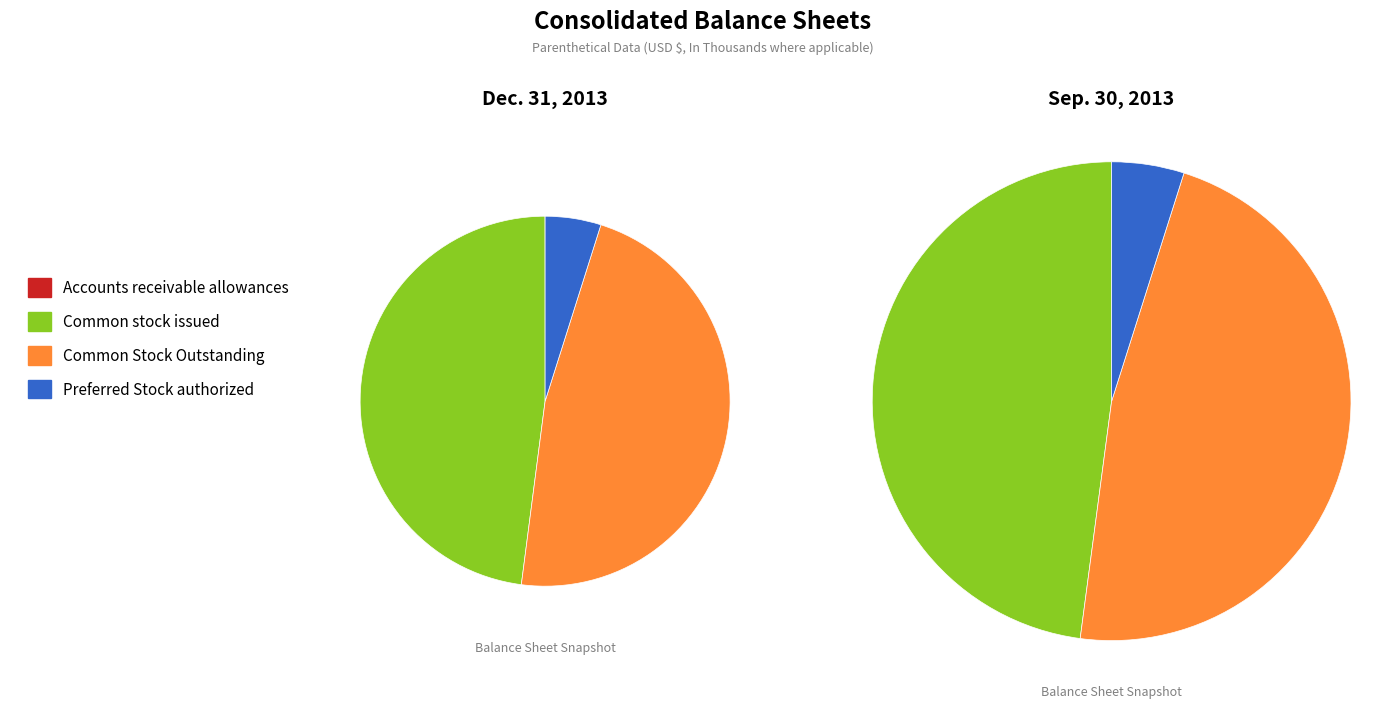

The Preferred Stock authorized slice represents 5% of the pie. True or false?

True